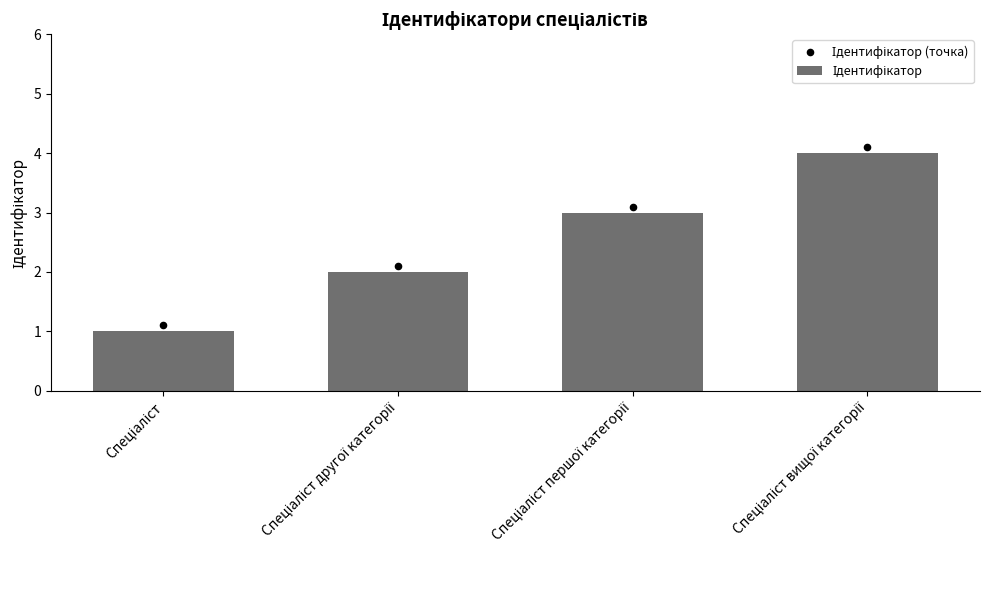

Which series has the widest spread of Y values?

Ідентифікатор